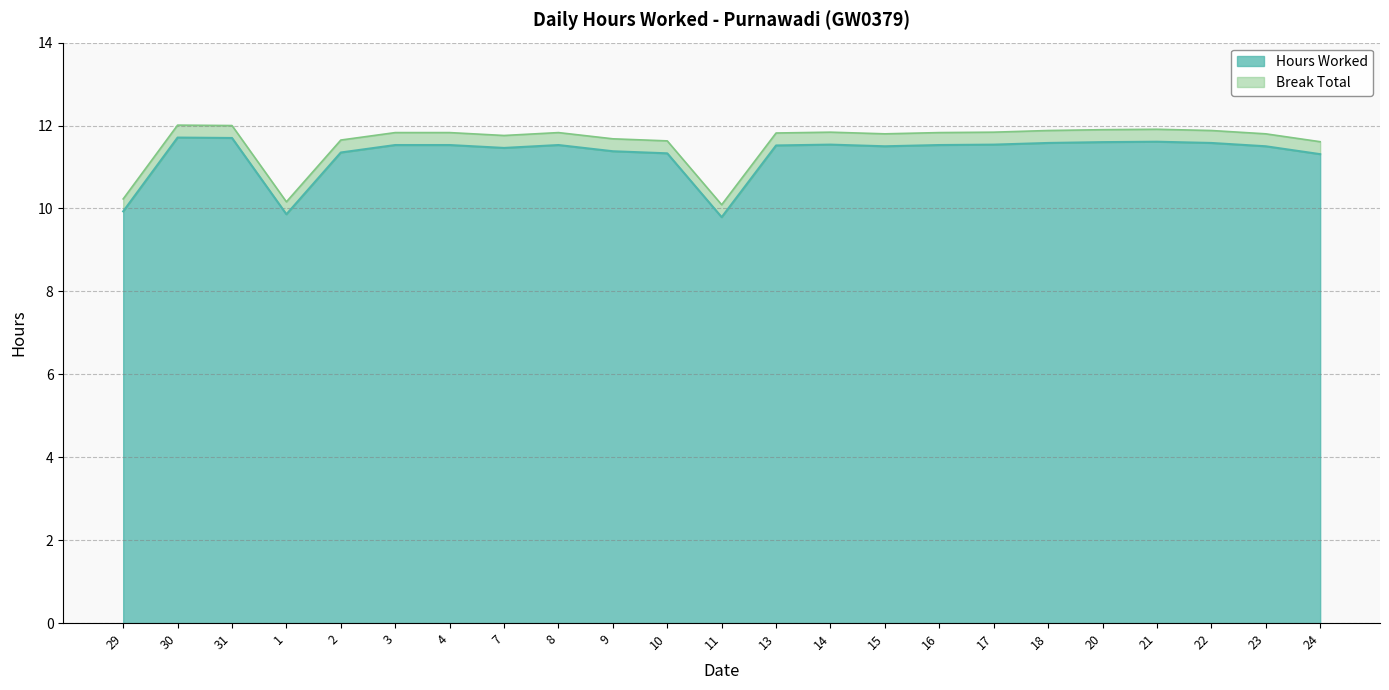

How many values exceed 11?

20